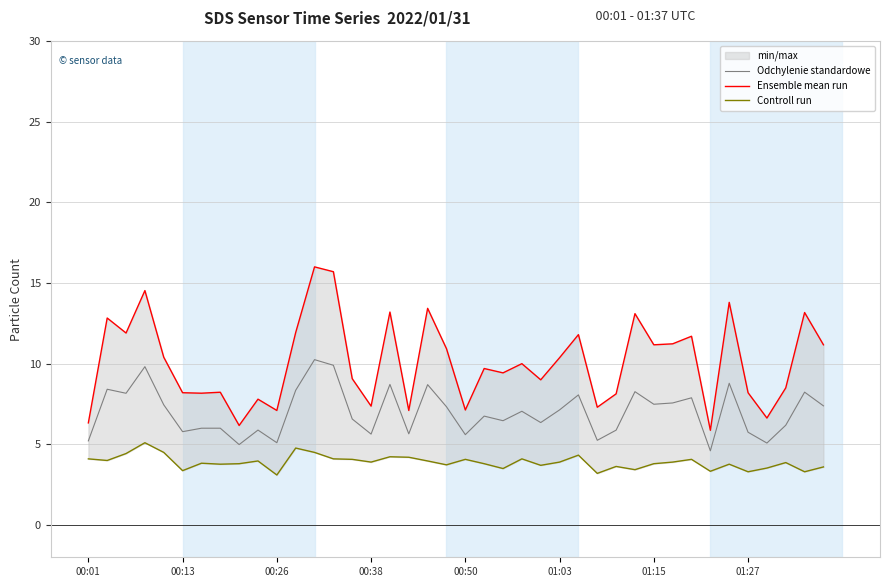

What is the total value across all series at 17?

16.9